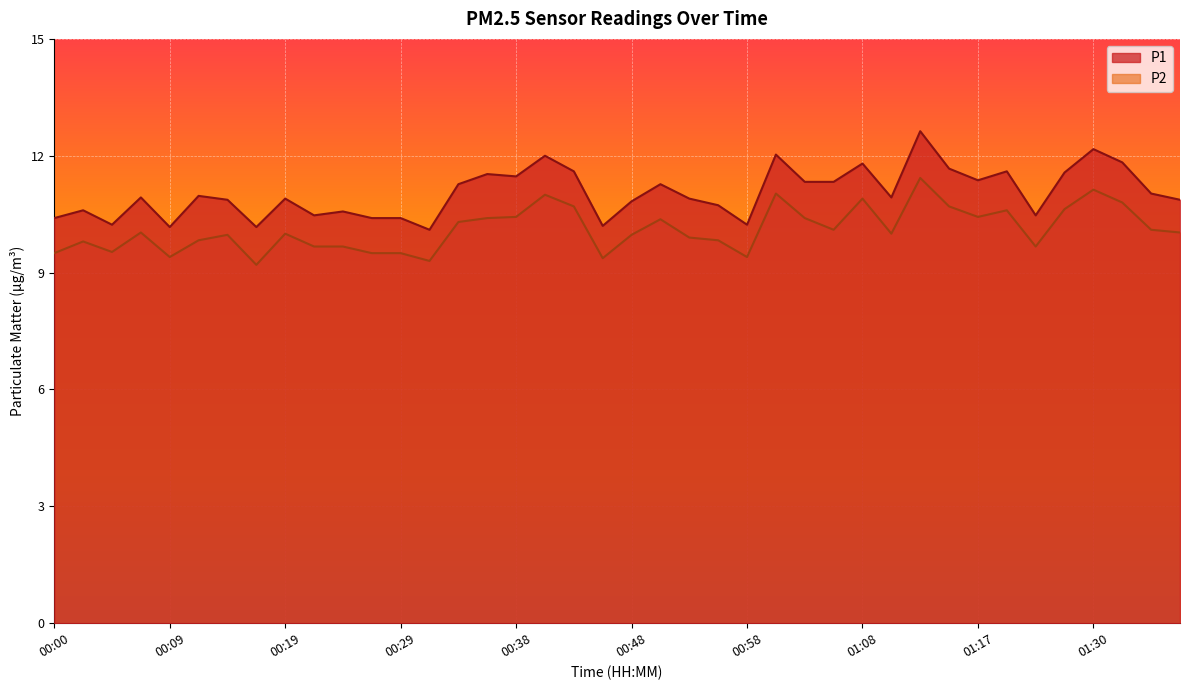

What is the average value of the P1 series?

11.0